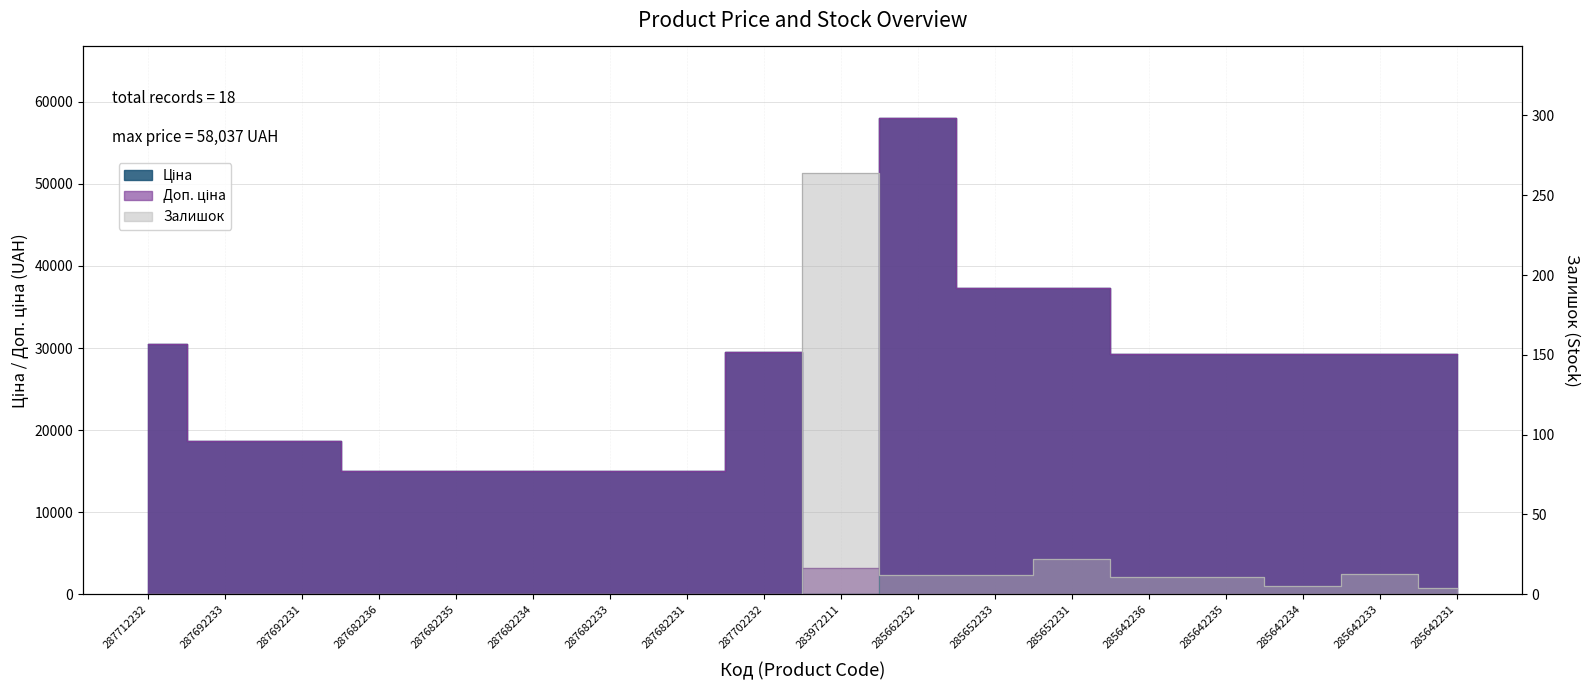

What is the average value of the Доп. ціна series?

25272.4